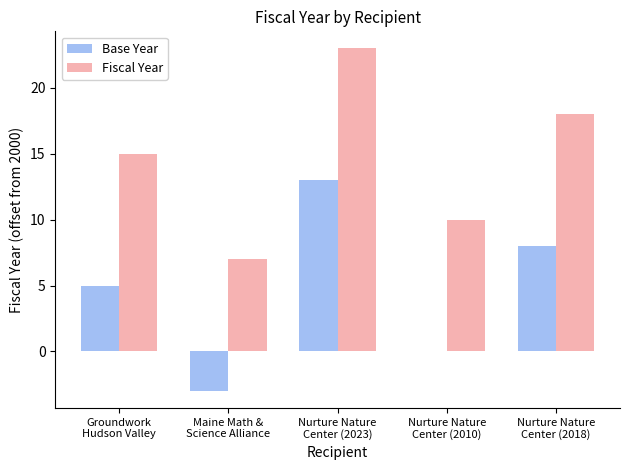

What are all the series names shown in the legend?

Base Year, Fiscal Year